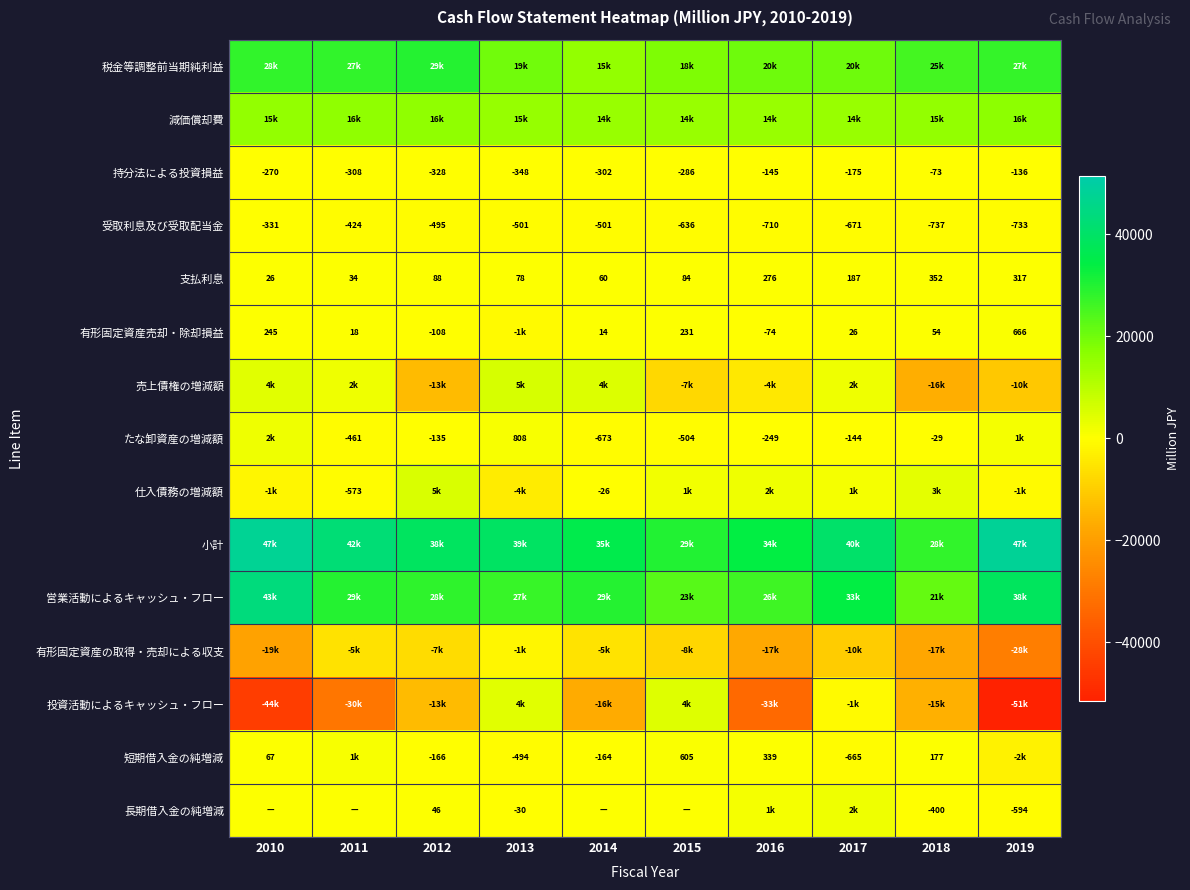

What is the smallest value displayed?

-51559